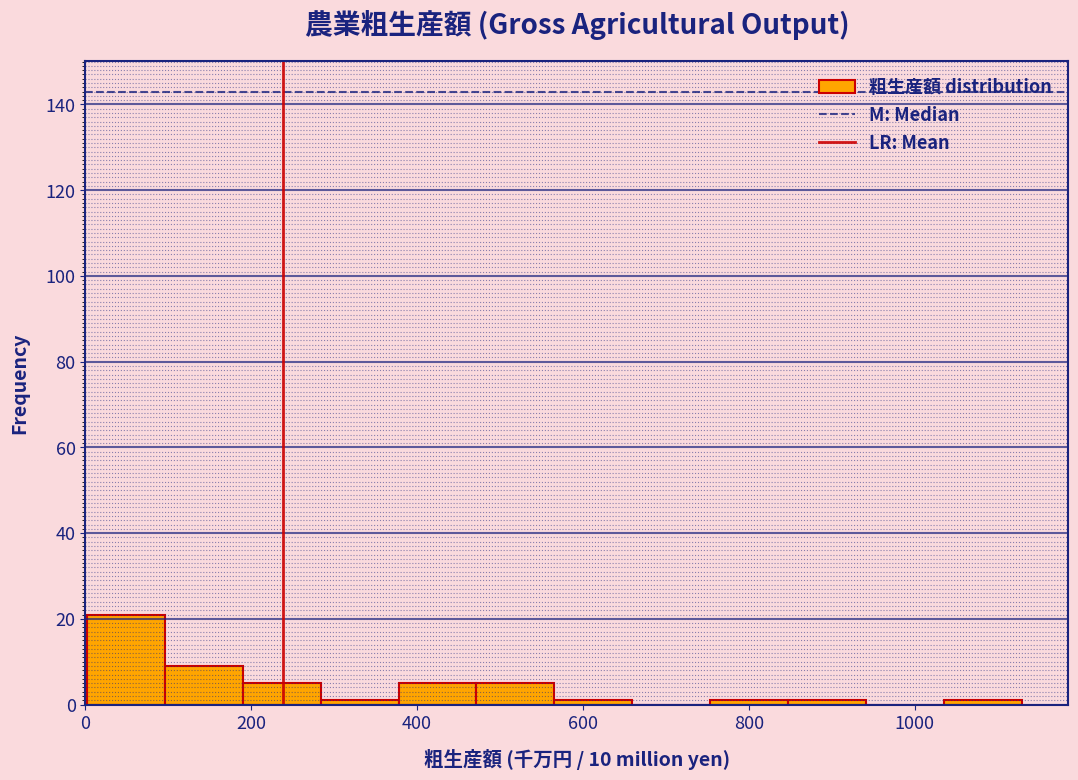

Reading left to right, transcribe this chart: for each bar, give the range it covers on the x-axis and its height. Neither the bar edges nor the heights are printed on the chart, so give them approximately, as read against the axes.

0 to 100: 22
100 to 180: 10
180 to 280: 6
280 to 380: under 2
380 to 480: 6
480 to 560: 6
560 to 660: under 2
660 to 760: 0
760 to 840: under 2
840 to 940: under 2
940 to 1040: 0
1040 to 1120: under 2